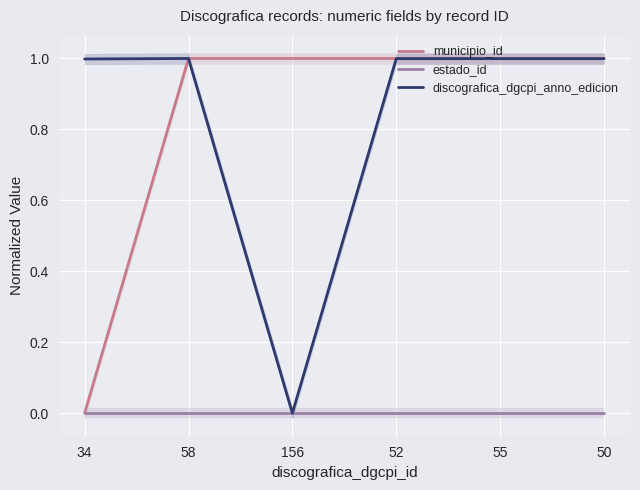

At 156, list the series in order from largest to smallest.

municipio_id, estado_id, discografica_dgcpi_anno_edicion